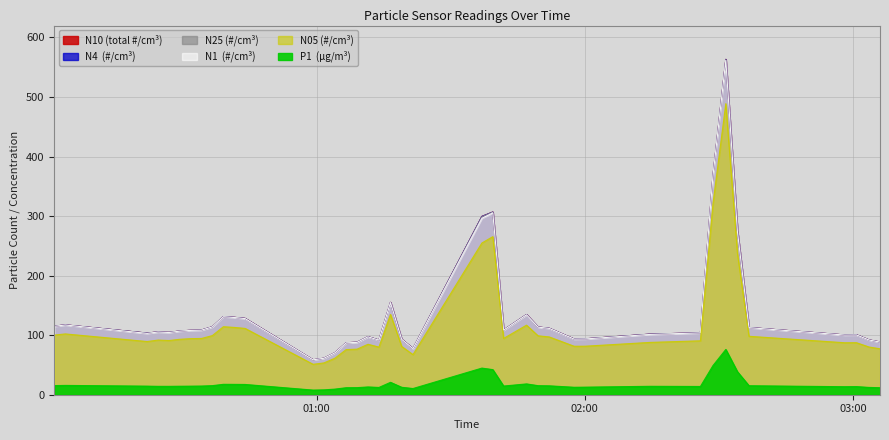

What is the spread (max minus min) of values at 2022-12-31T01:01:40?

53.2